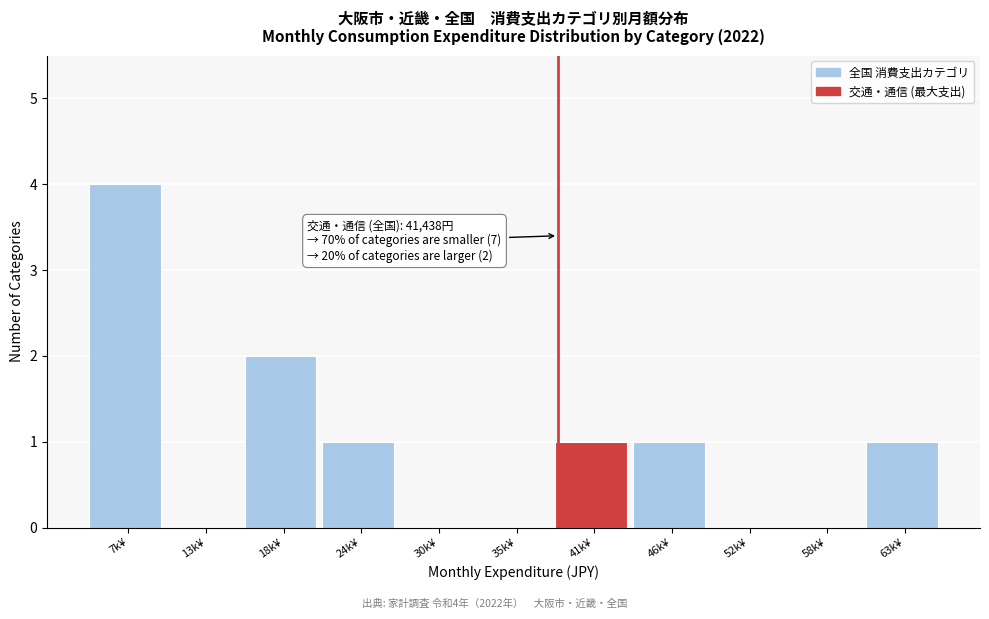

Reading left to right, transcribe all the data shown in this chart.

7k¥=4	13k¥=0	18k¥=2	24k¥=1	30k¥=0	35k¥=0	41k¥=1	46k¥=1	52k¥=0	58k¥=0	63k¥=1